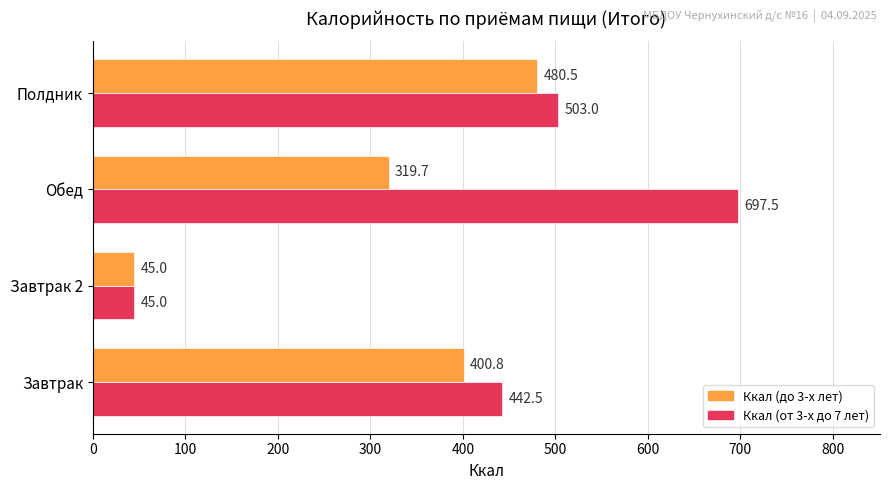

The Ккал (до 3-х лет) series shows 319.7 at Обед. True or false?

True